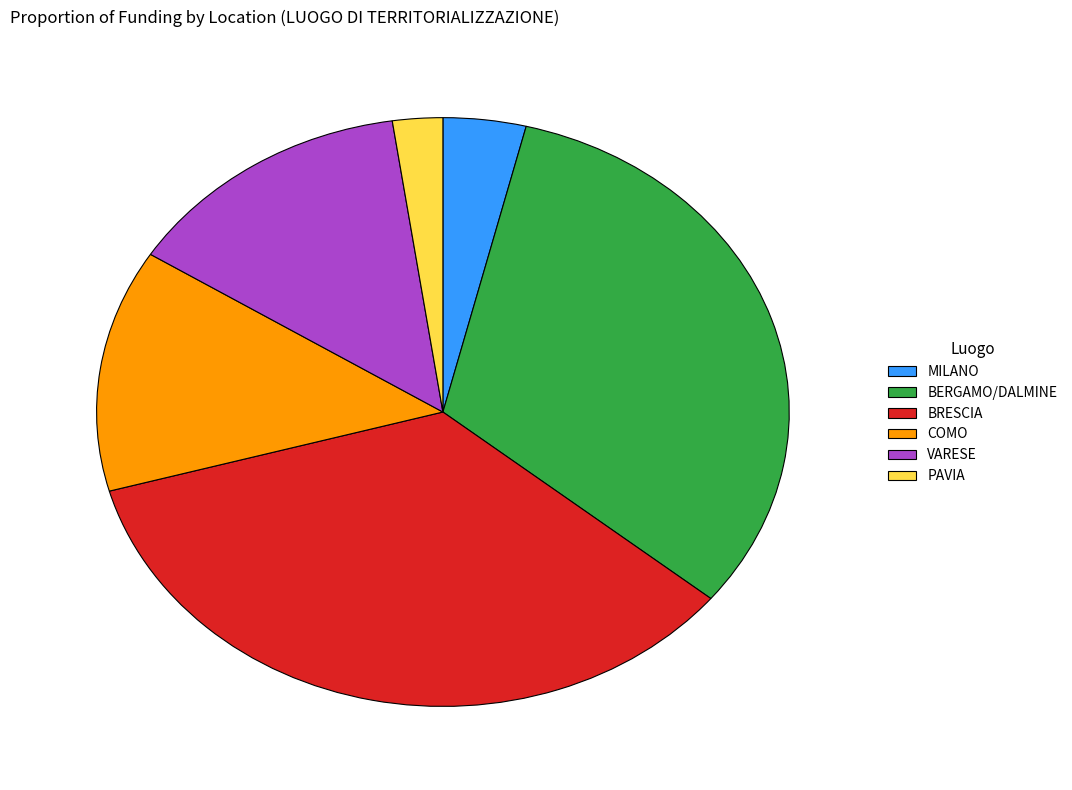

What is the ratio of the value at BRESCIA to the value at COMO?

2.6